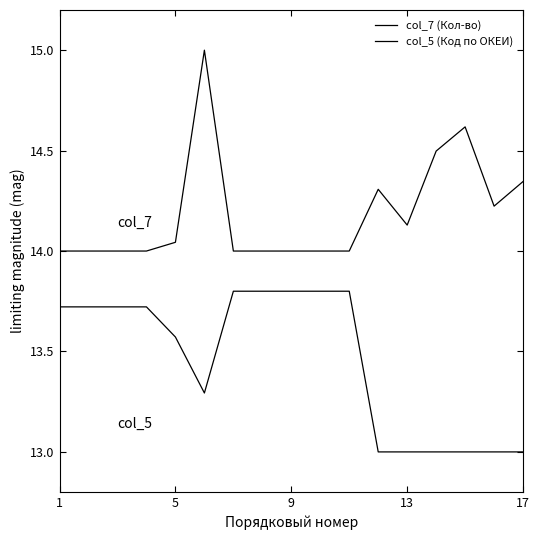

Does the chart have visible grid lines?

No